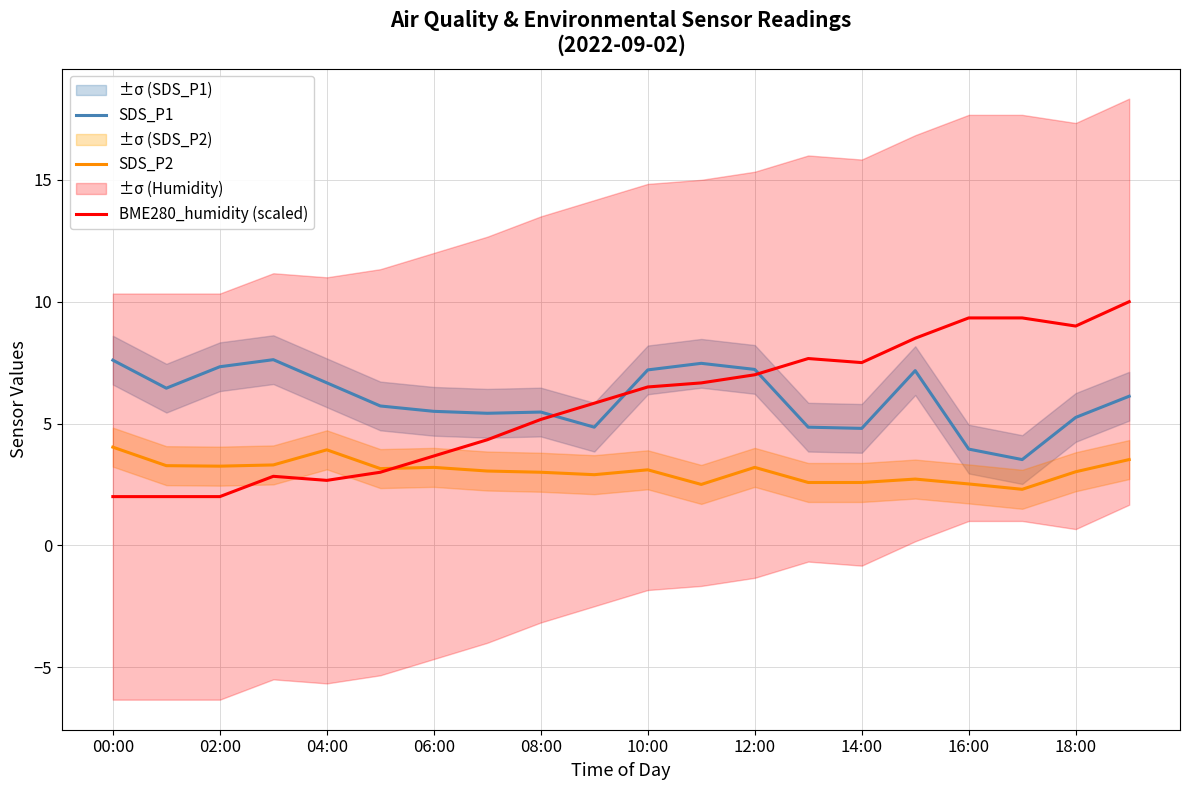

What is the value of the SDS_P1 point at the 12th from the left?

7.5